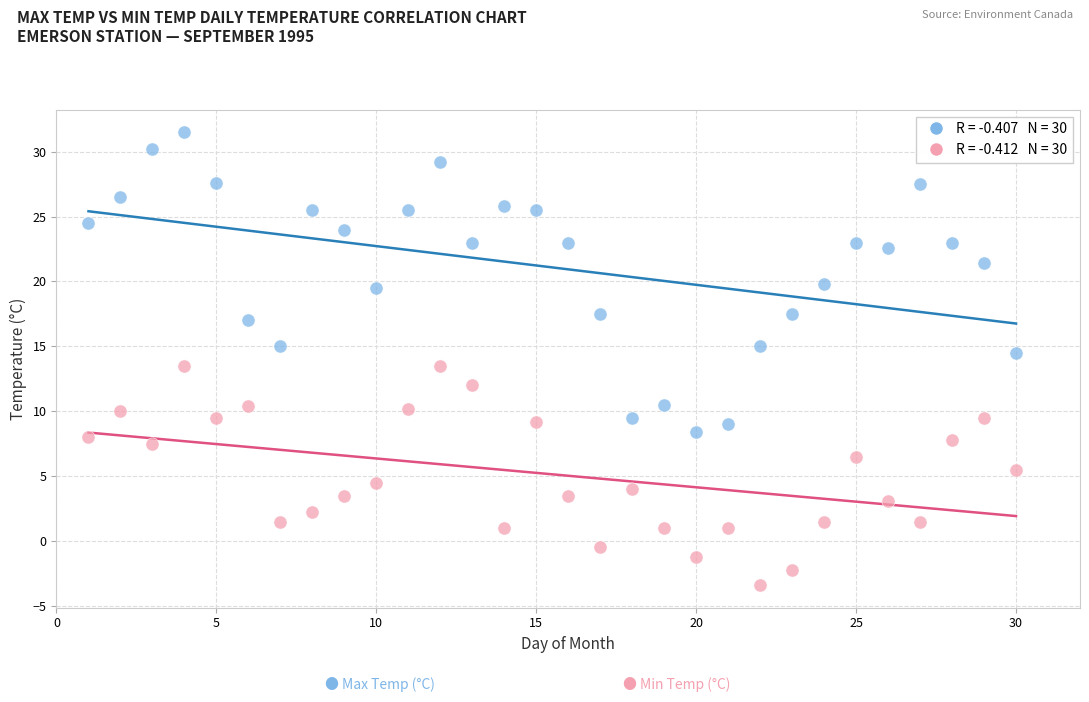

Across all data points, what is the range of Y values (max minus min)?

34.9